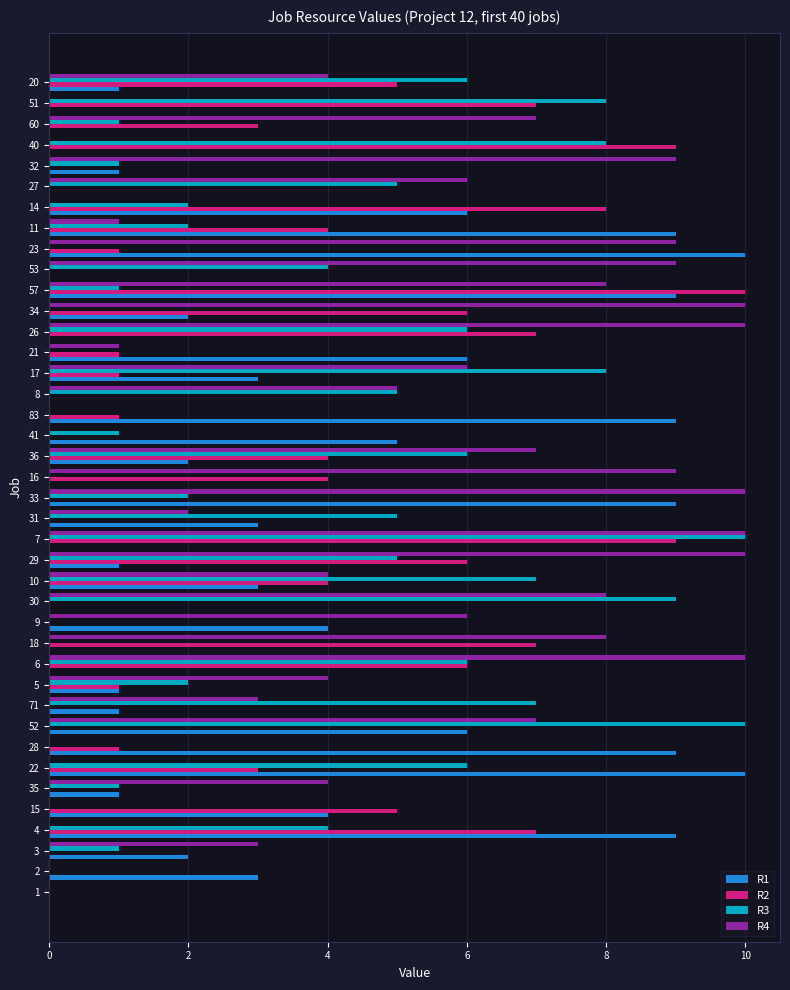

What is the total value across all series at 30?

17